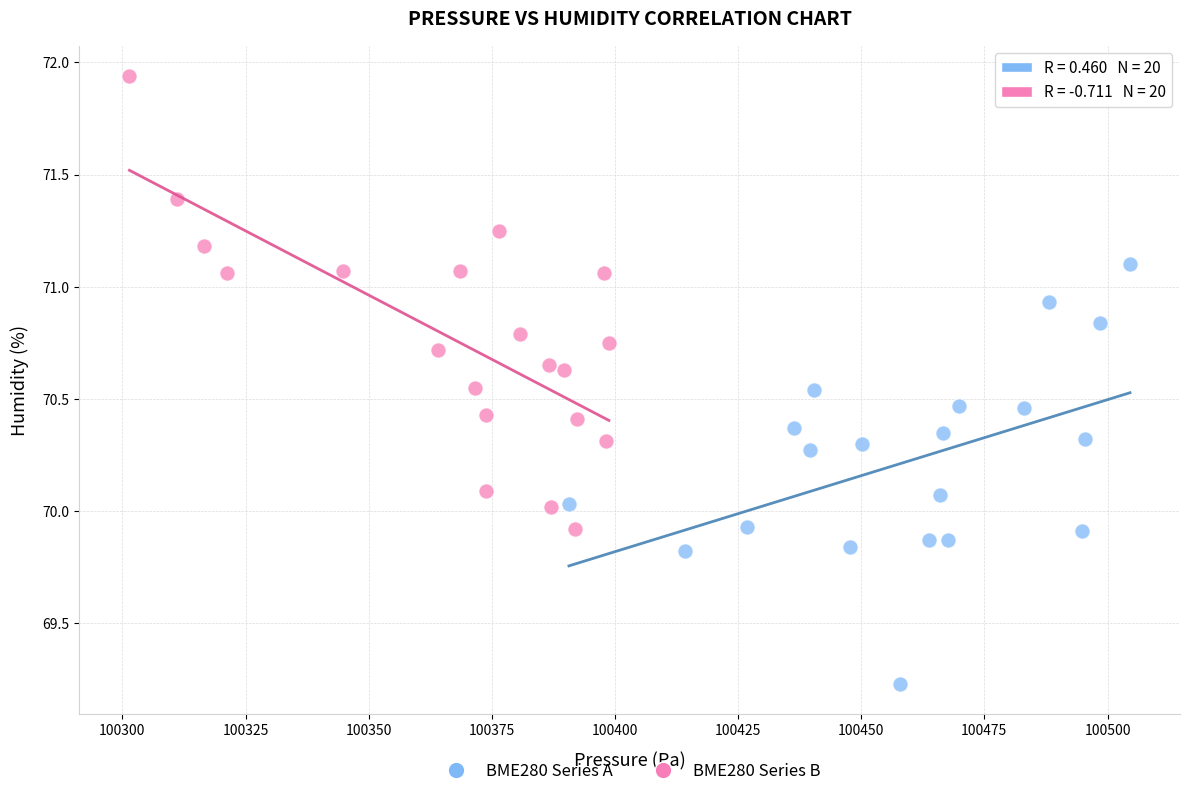

Which series has the largest Y range (max minus min)?

BME280 Series B